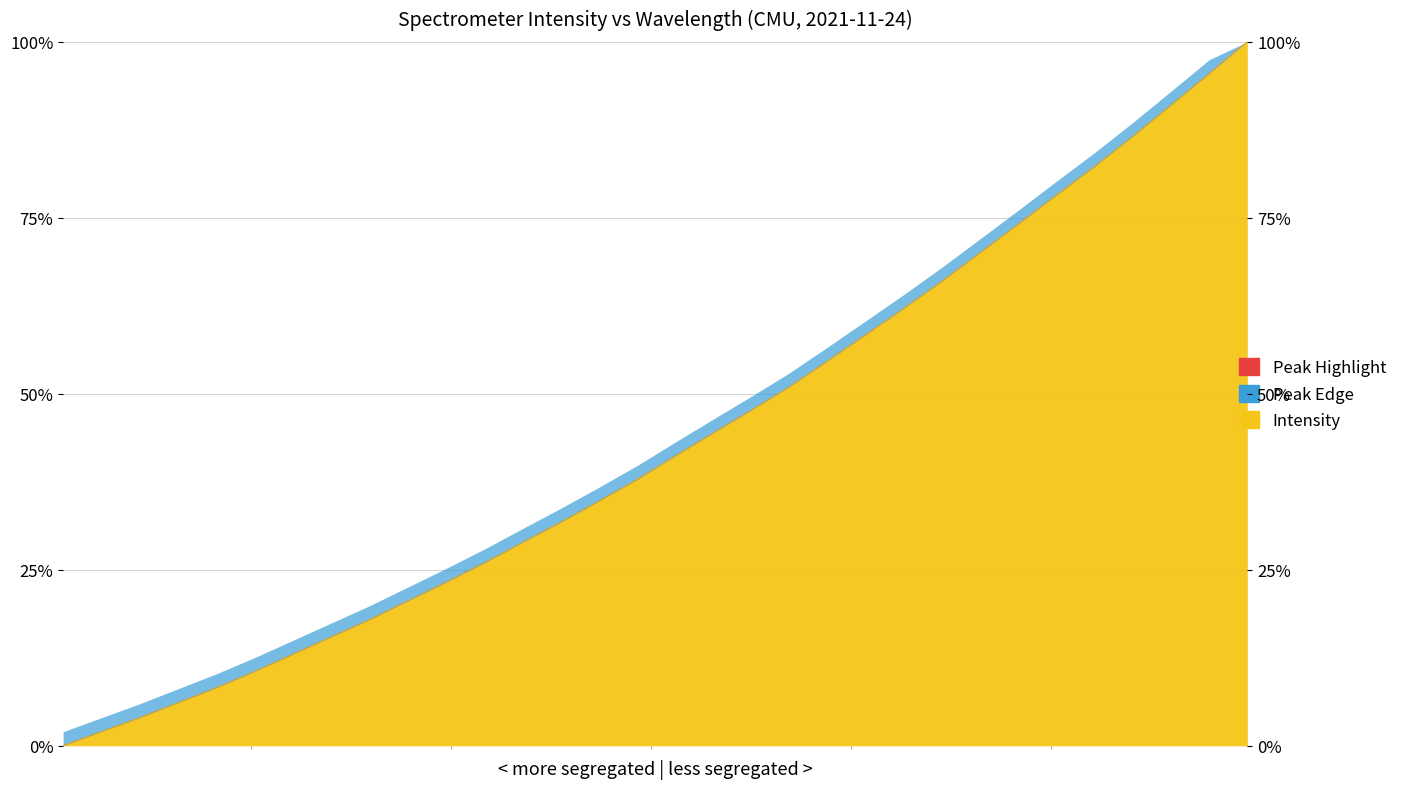

The chart shows a value of 44.6 at 220.3533. True or false?

False